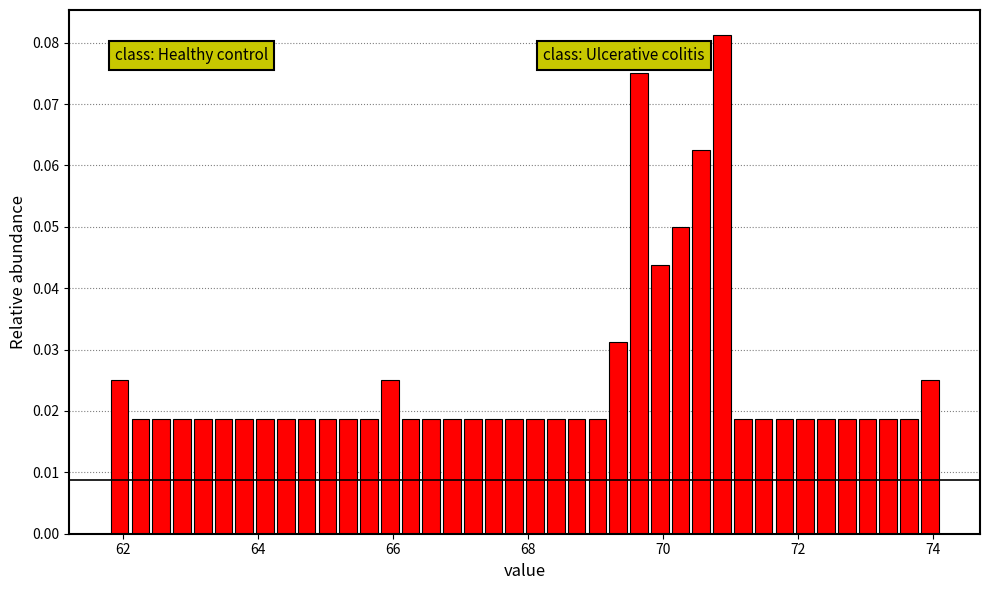

Around what value on the x-axis is the tallest bar? Give the approximate position of its centre, as read against the axis.

70.8